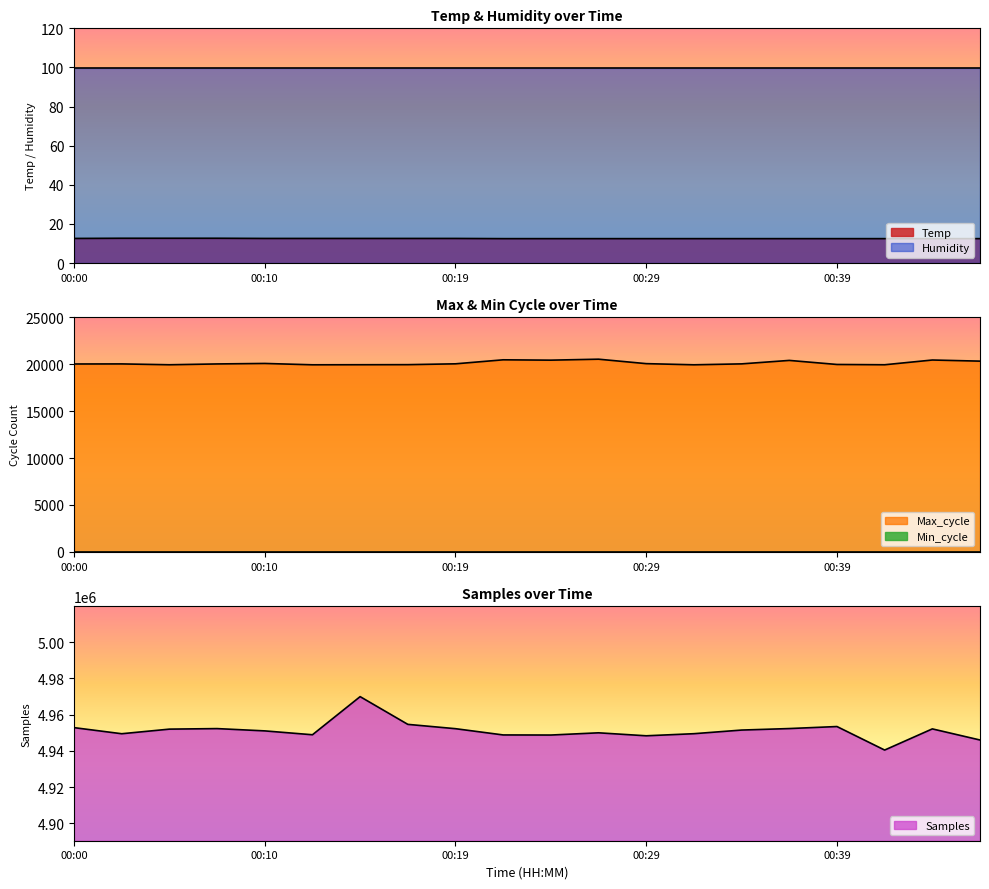

True or false: Max_cycle and Temp cross at least once.

False